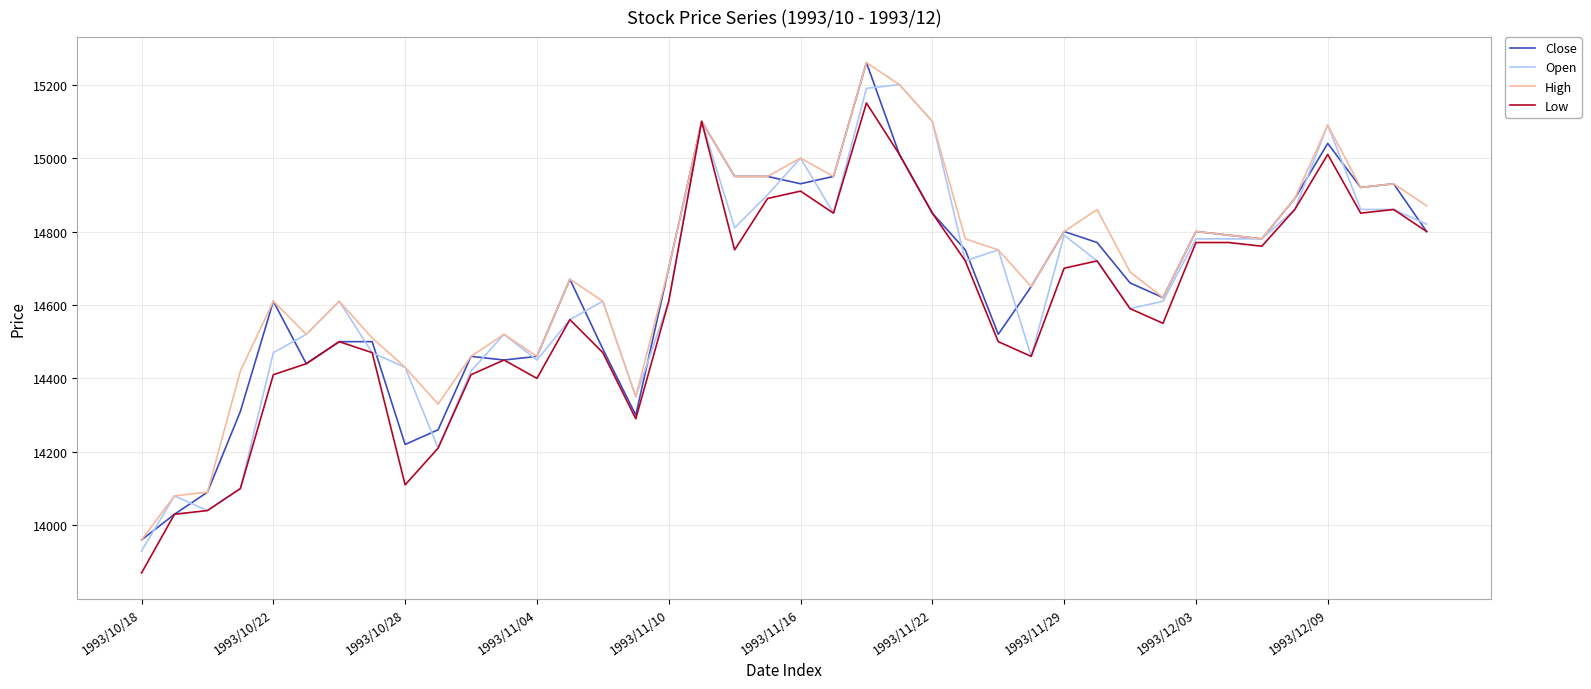

What is the smallest value displayed?

13870